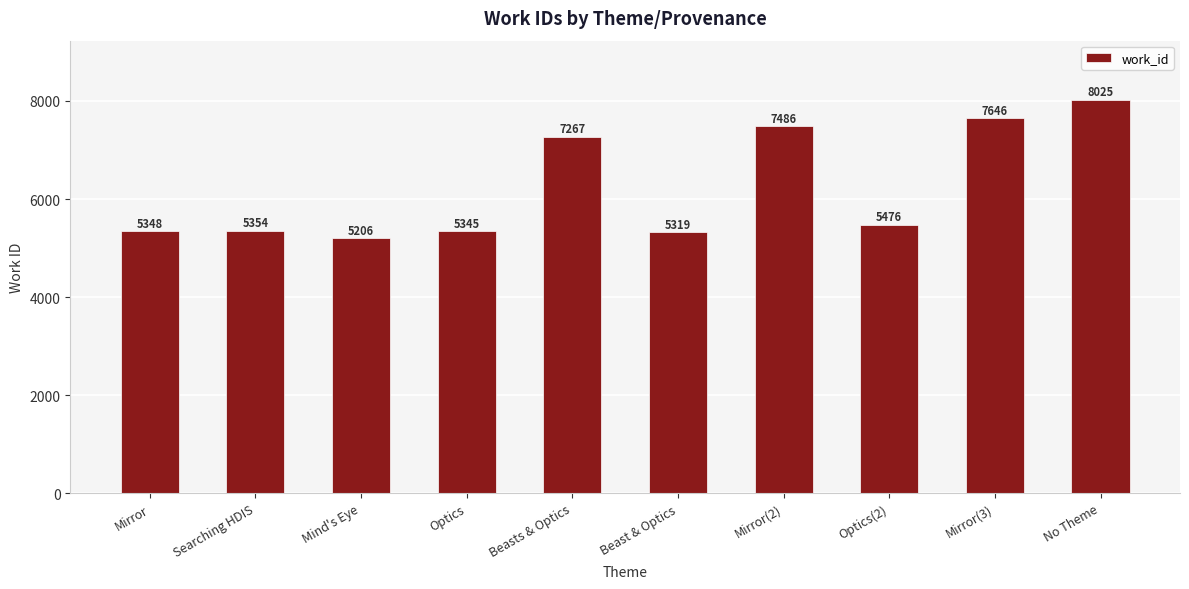

What is the average value?

6247